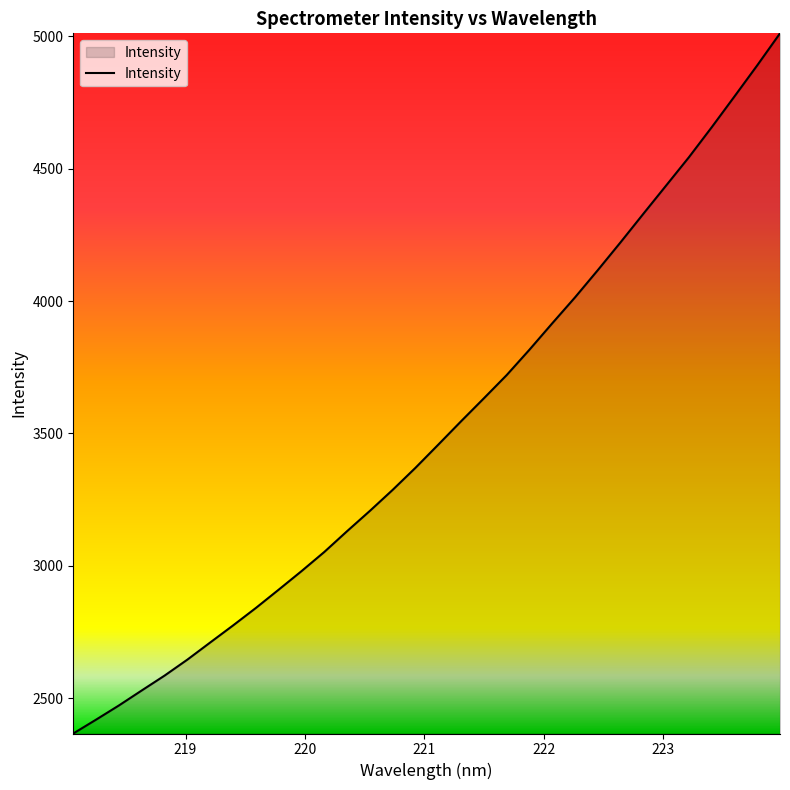

What is the difference between the maximum and minimum values?

2642.5